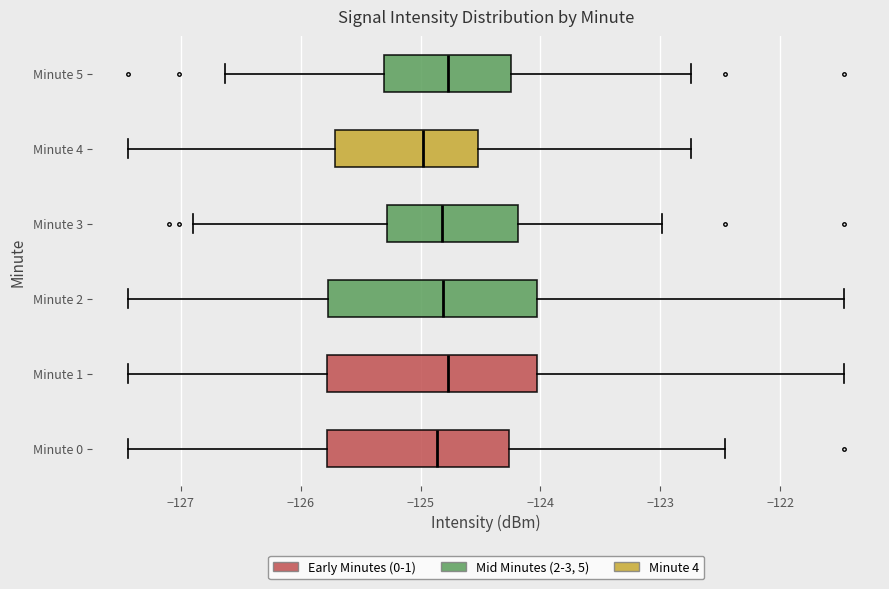

Where is the left edge of the box for Minute 2 on the x-axis? The values are not printed on the chart, so give them approximately, as read against the axis.

-125.8